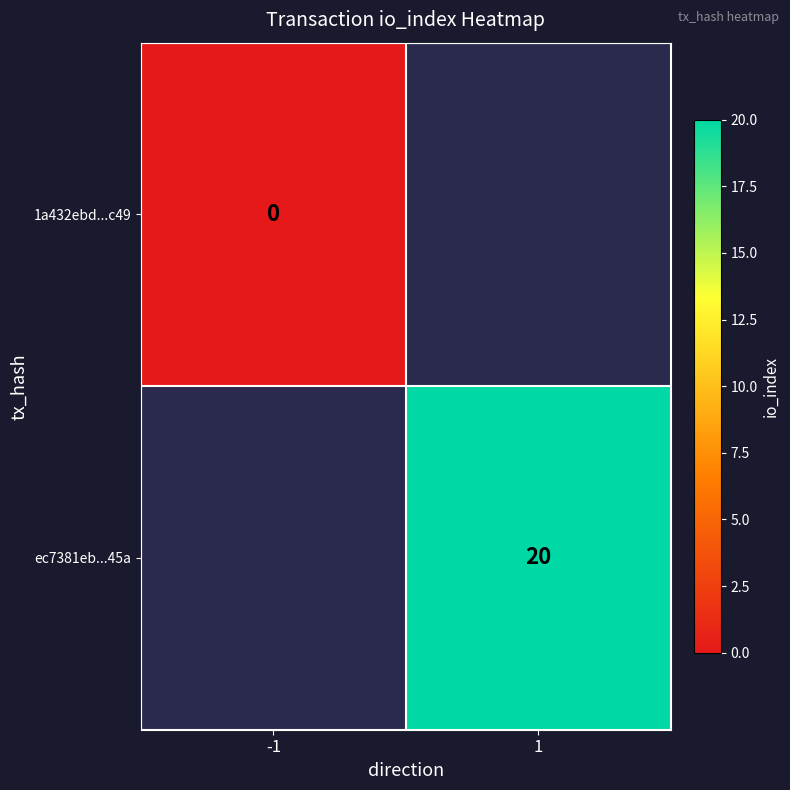

True or false: ec7381eb...45a has a value of 20 at 1.

True